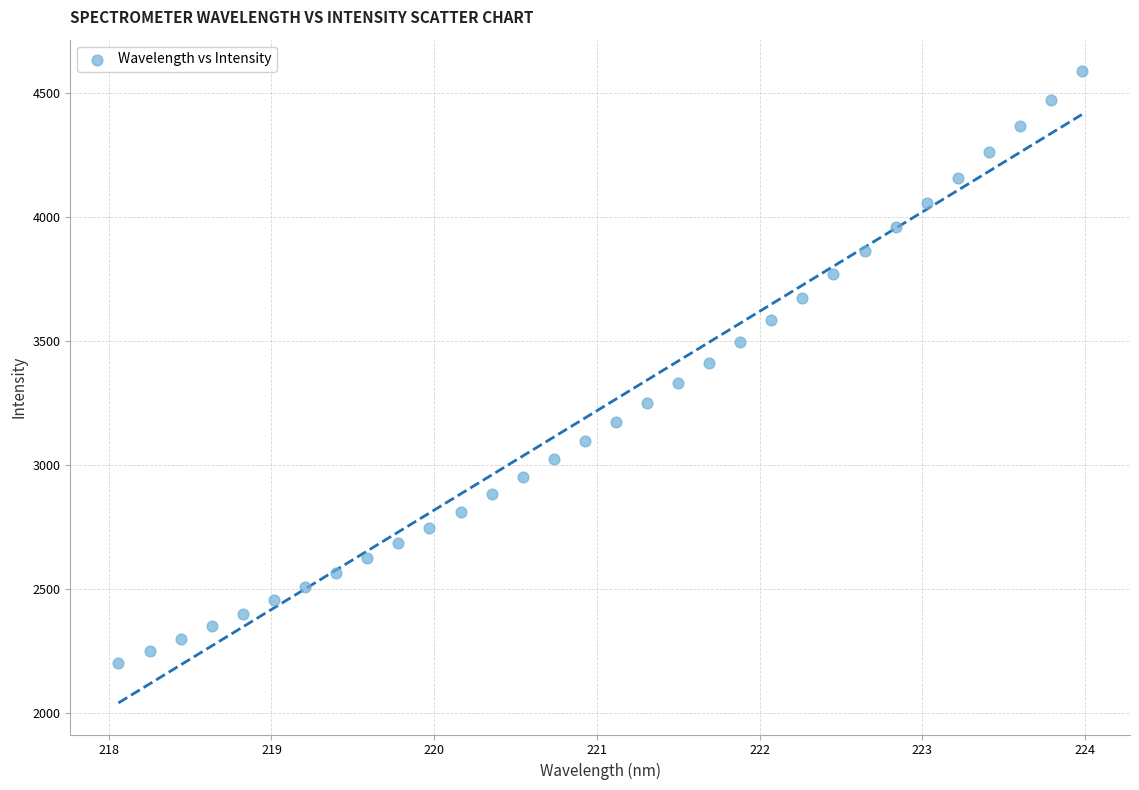

What is the range of X values (max minus min)?

5.9